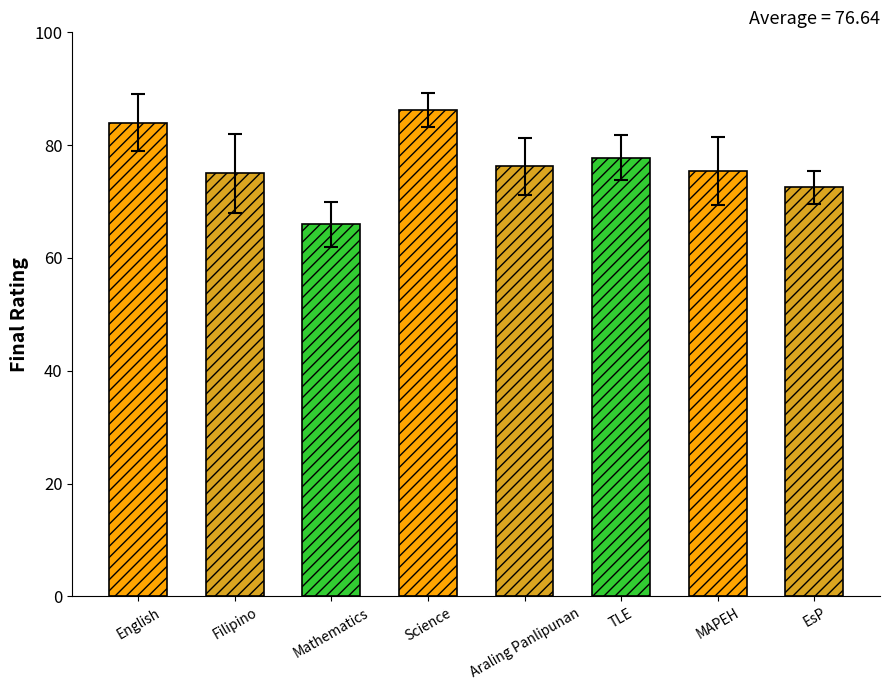

How many data points does each series have?

8